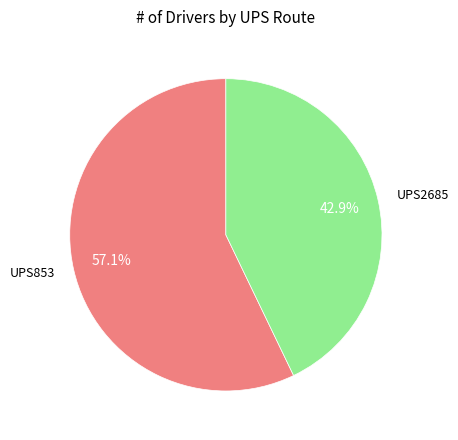

To the nearest percent, what percentage of the pie is UPS853?

57%